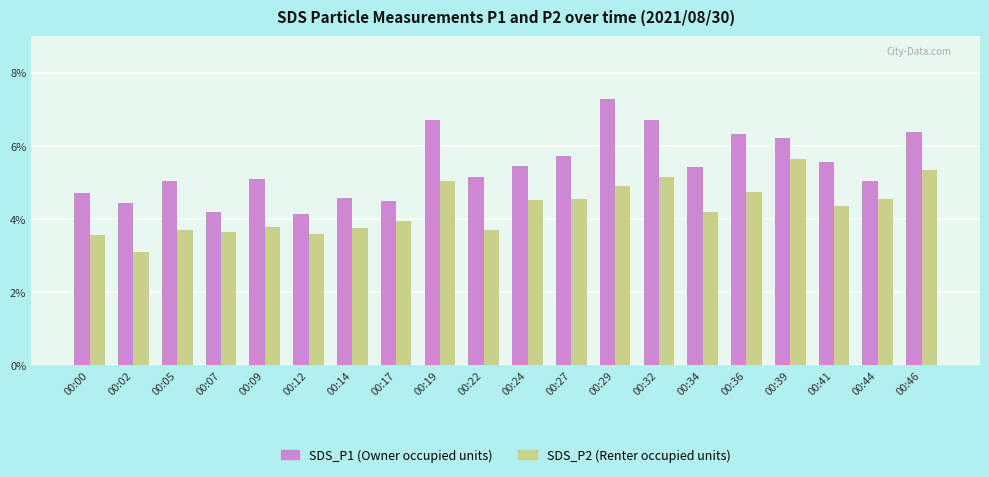

What is the spread (max minus min) of values at 00:34?

1.2